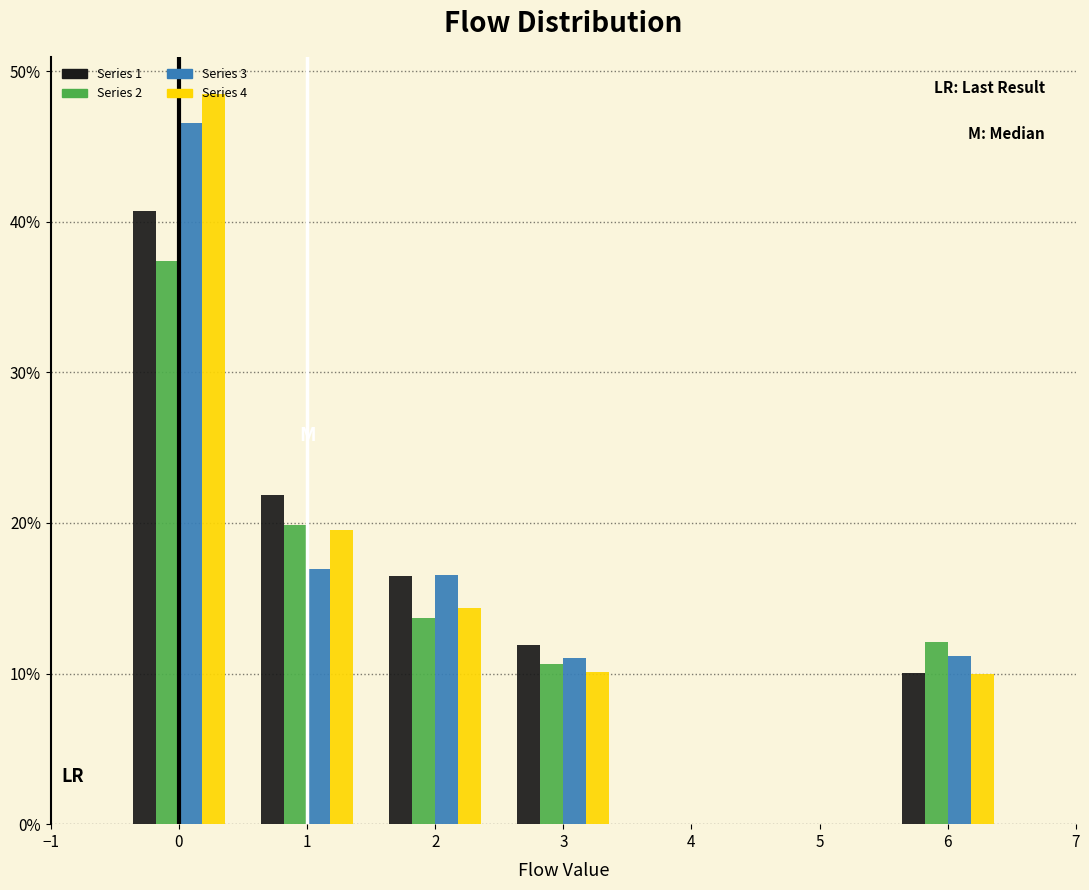

Are the bars grouped side by side (vs. stacked)?

Yes